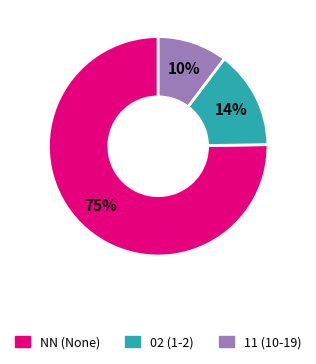

Does any single category account for the majority?

Yes